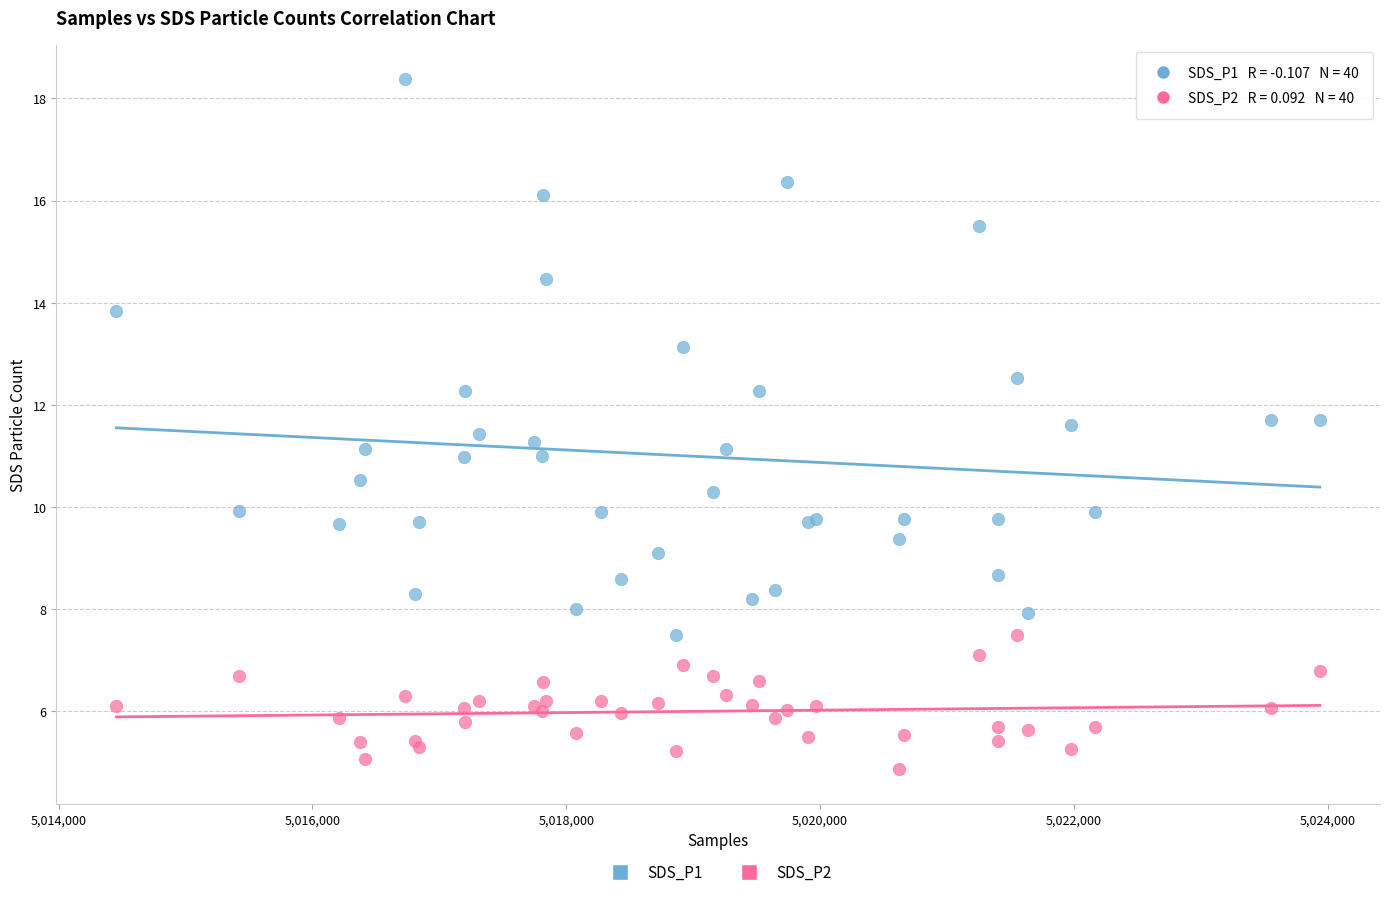

Which series has the largest Y range (max minus min)?

SDS_P1